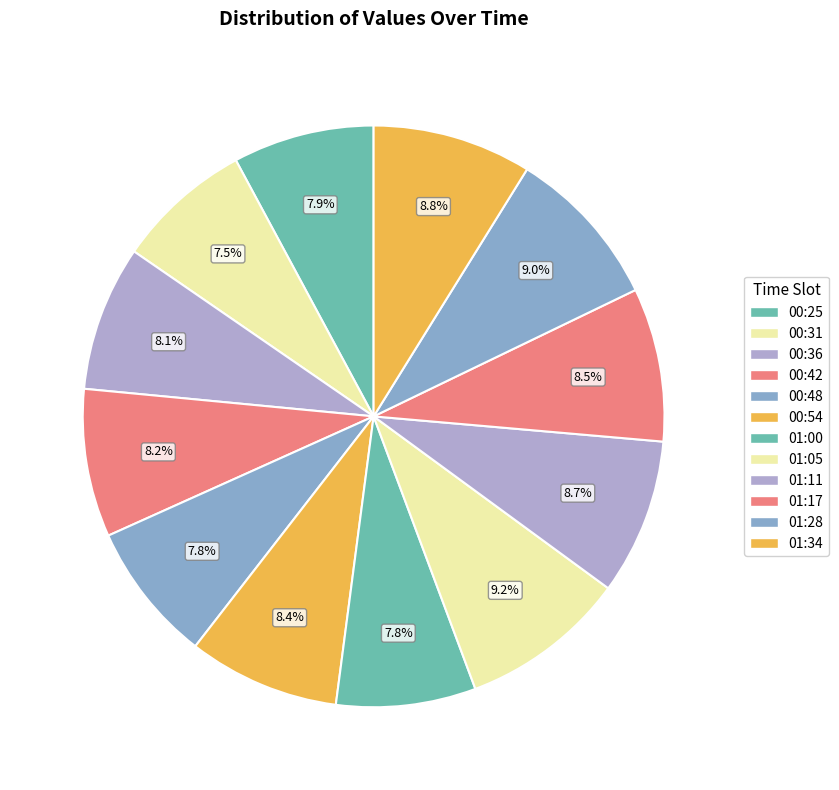

Count the number of slices in the pie.

12